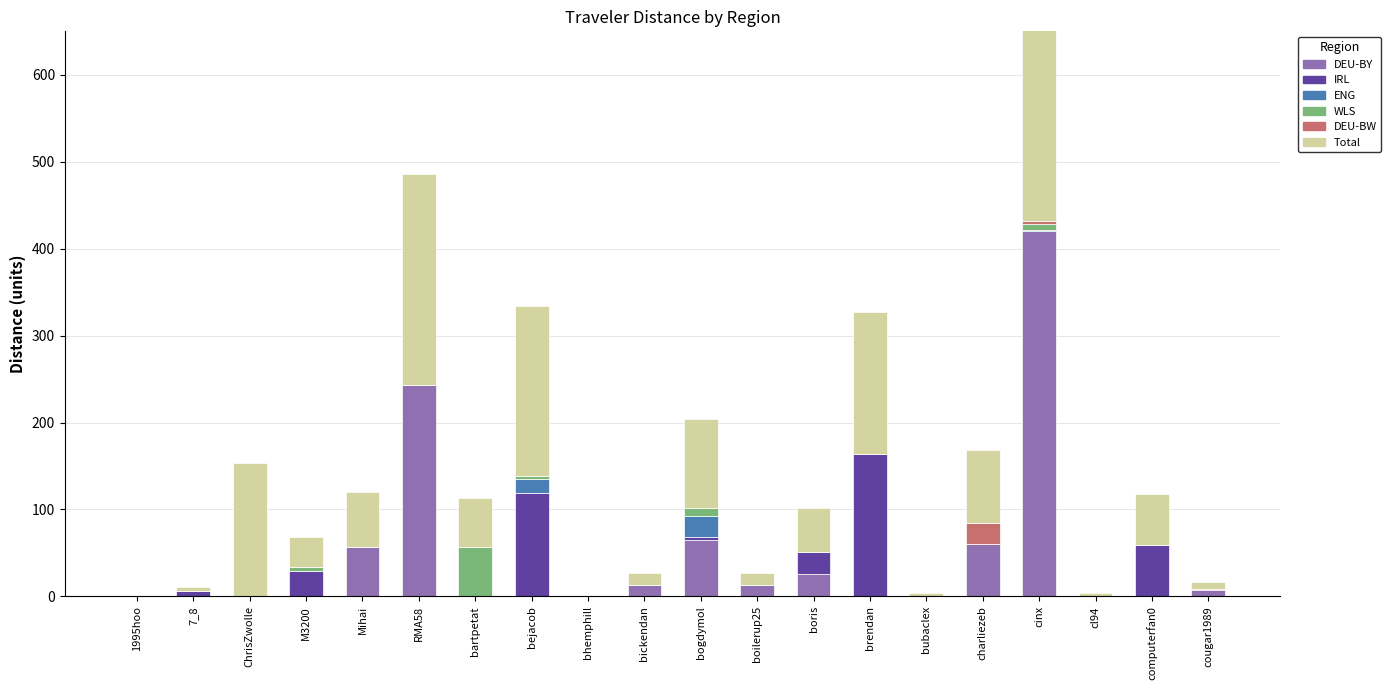

Count the number of data series in this chart.

6